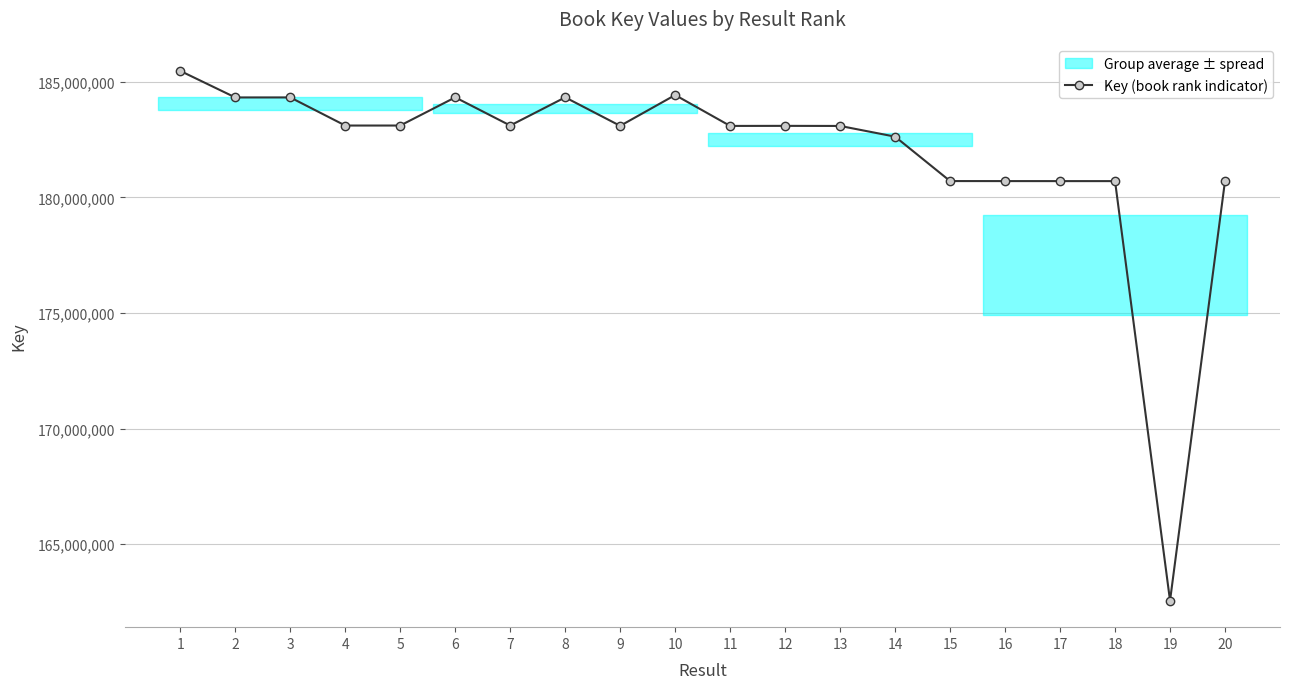

How many interior local valleys (lower than both neighbors) does the data have?

6